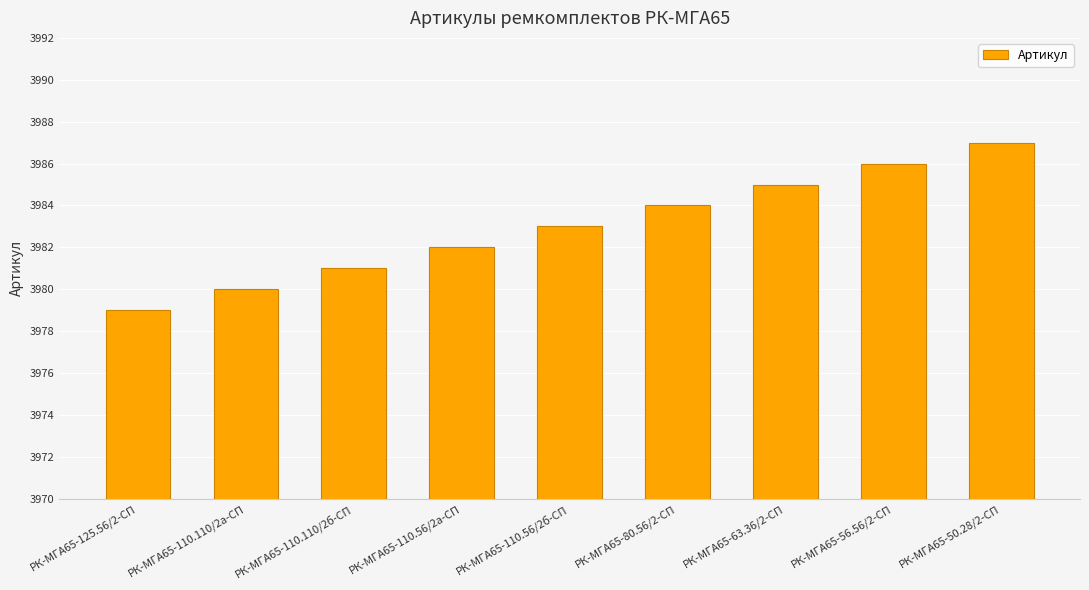

What is the label of the 7th bar from the left?

РК-МГА65-63.36/2-СП